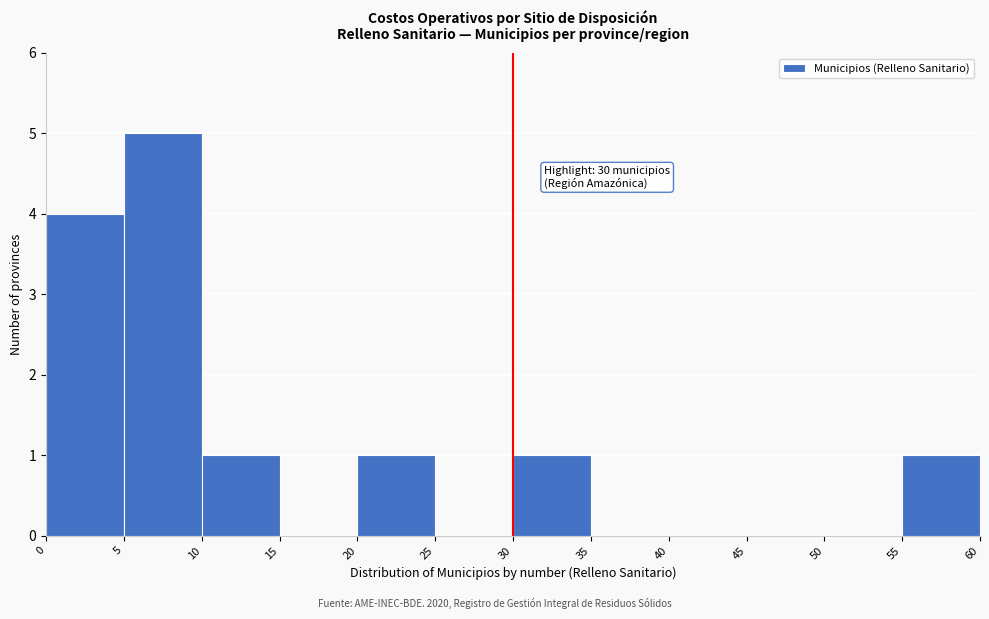

Which range on the x-axis has the tallest bar?

5 to 10